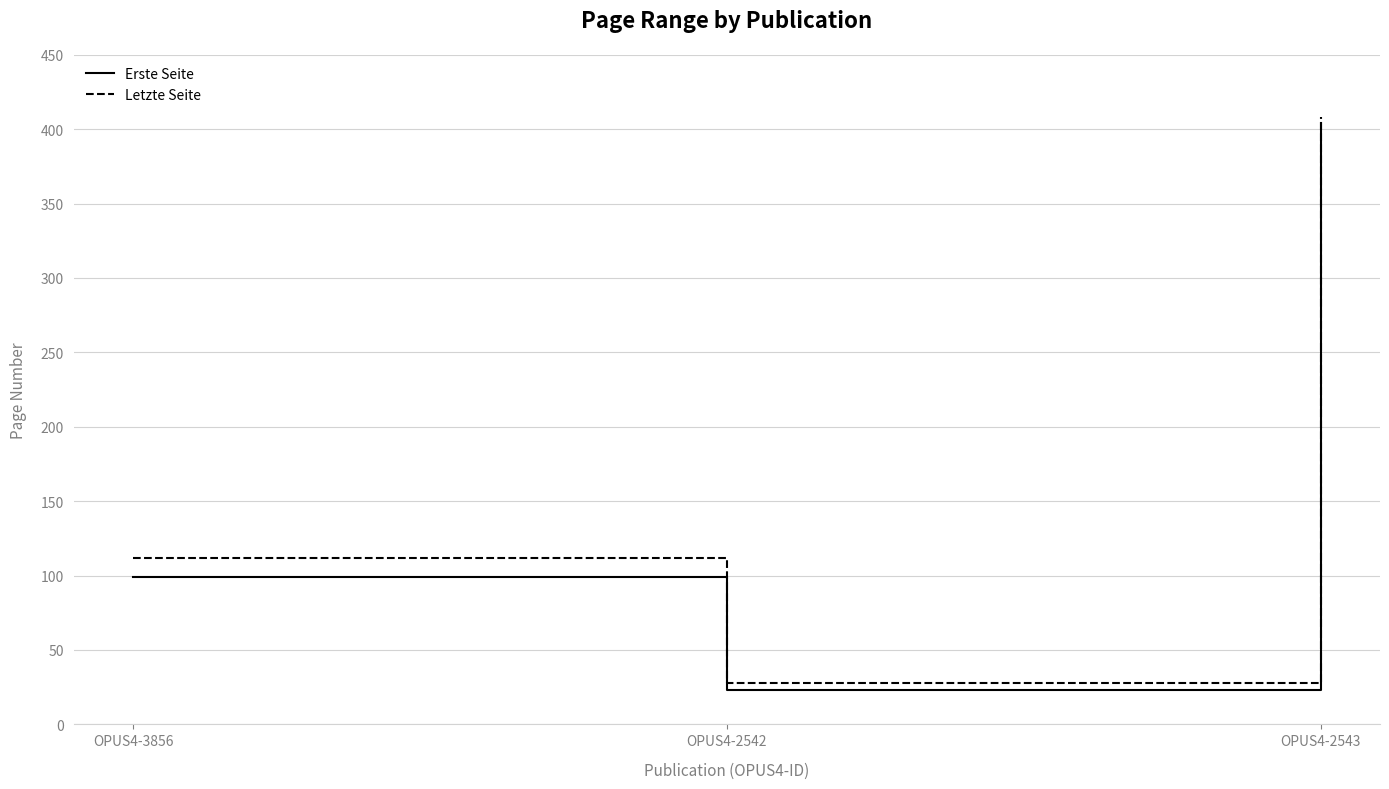

The value of Letzte Seite at OPUS4-2543 is 408. True or false?

True